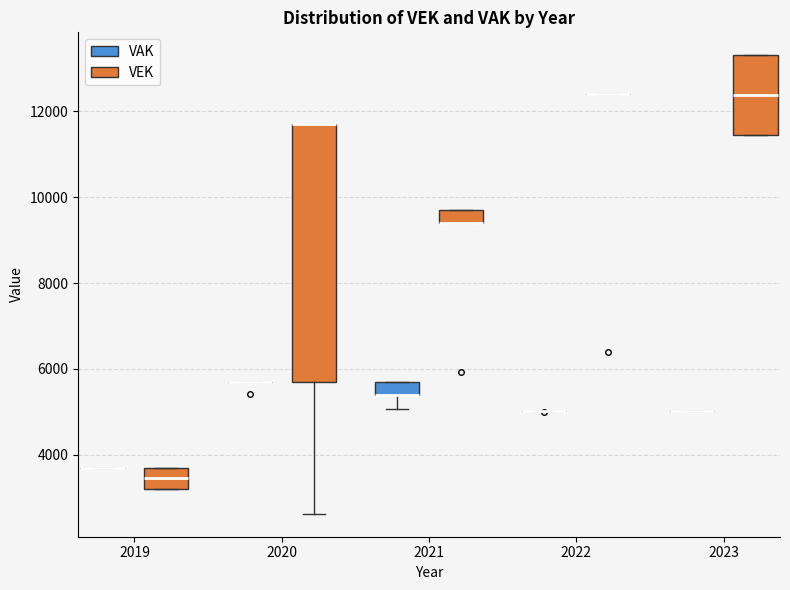

Which box is the tallest, from its lower edge to its upper edge?

2020 (VEK)